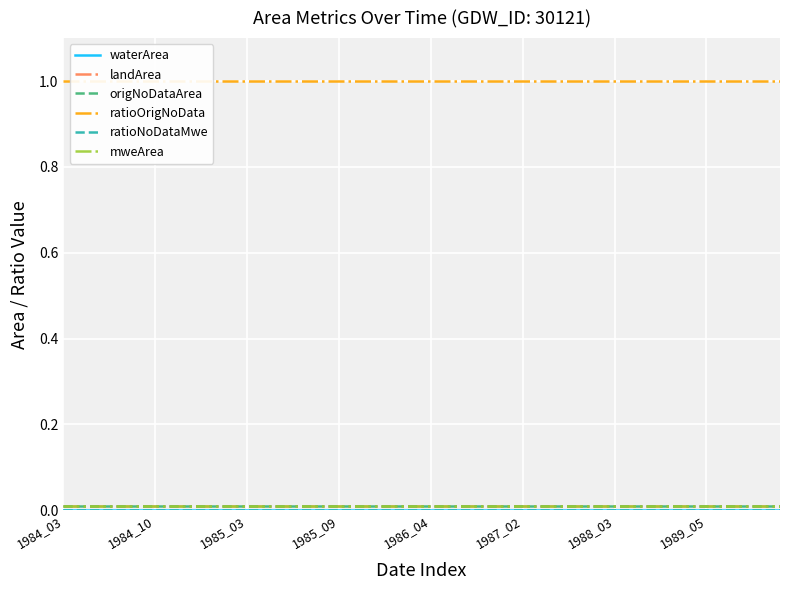

Between 12 and 33, which is larger?

12